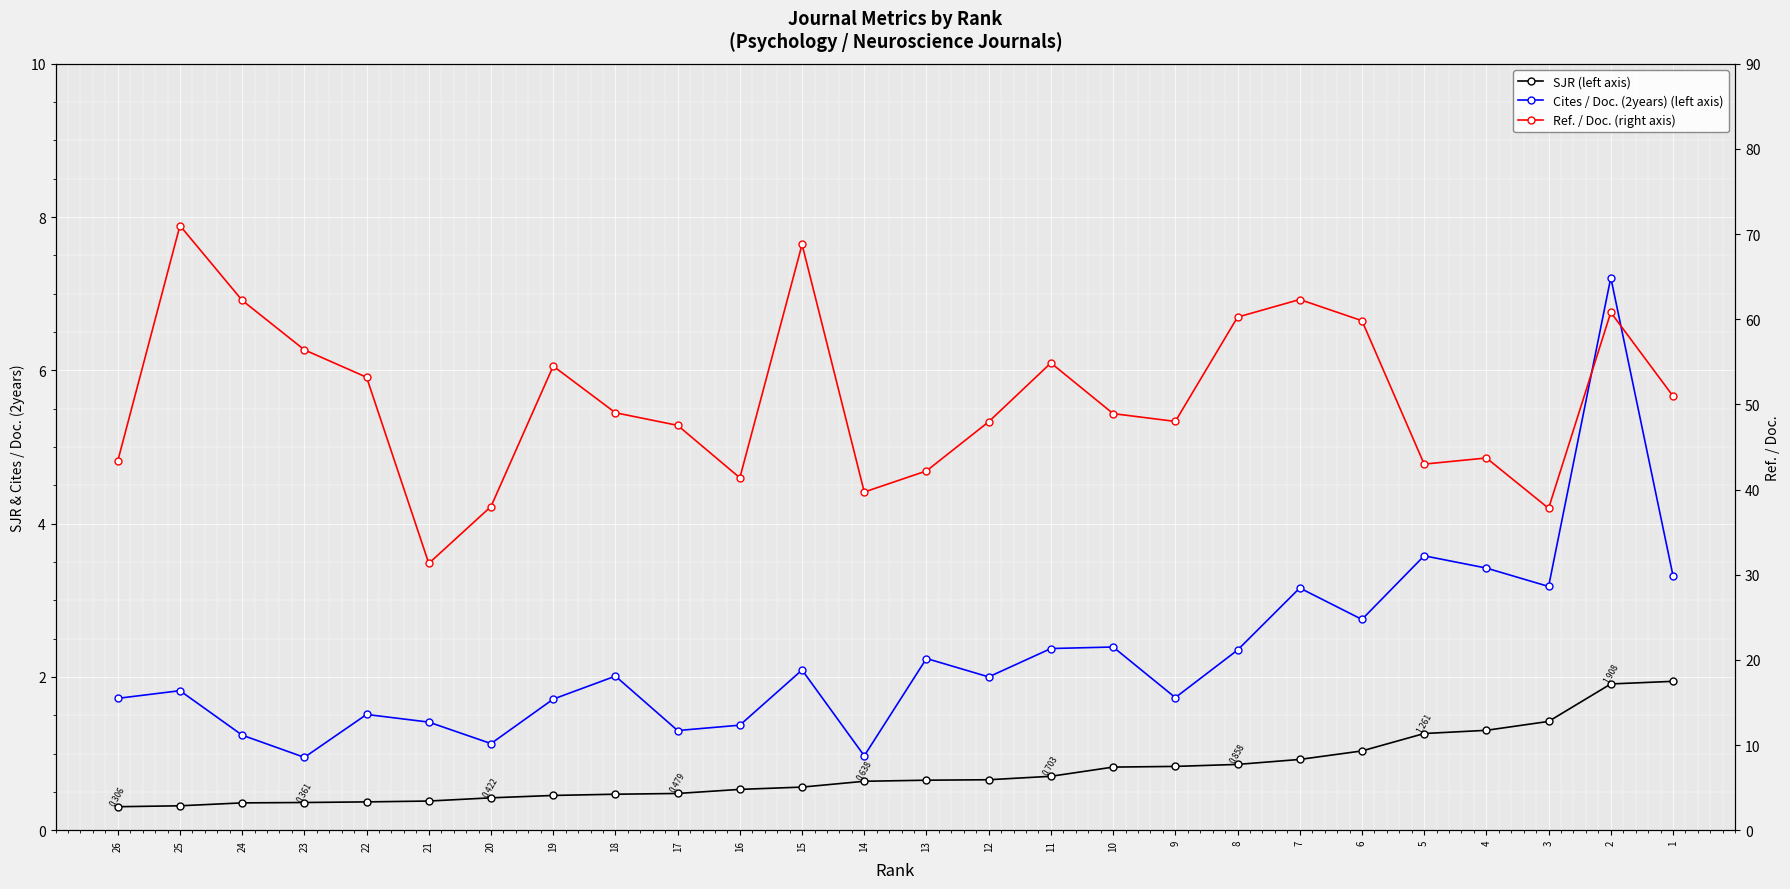

The Ref. / Doc. (right axis) series shows 64.0 at 20. True or false?

False